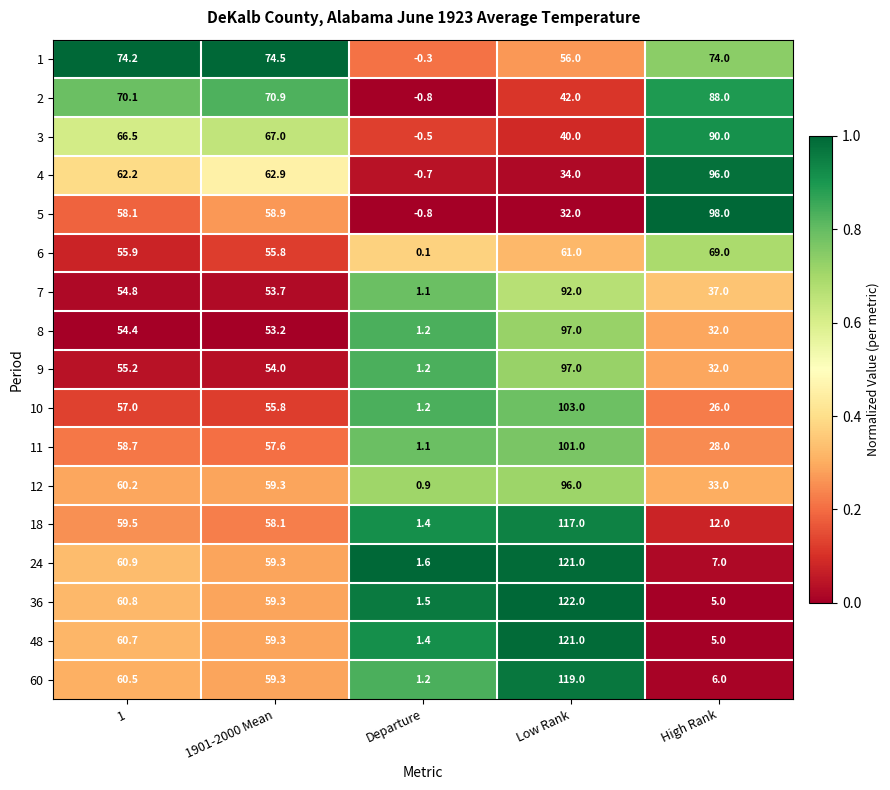

What is the highest value of the 11 series?

101.0